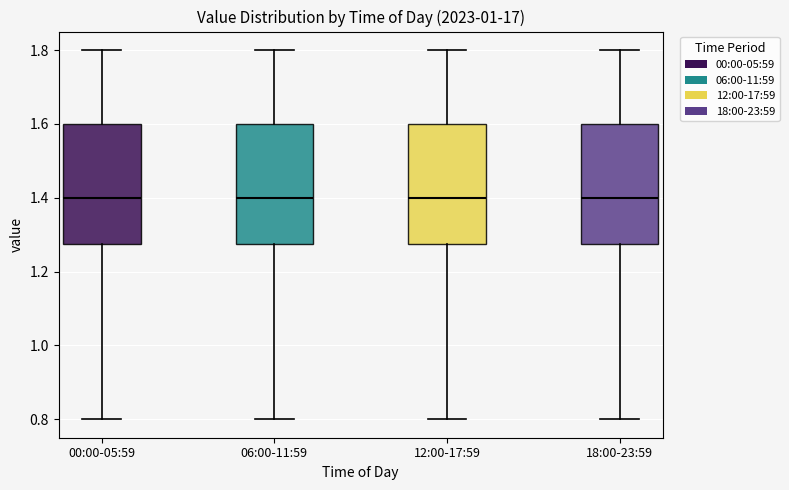

Where does the upper whisker of the box for 12:00-17:59 end on the y-axis? The values are not printed on the chart, so give them approximately, as read against the axis.

1.80